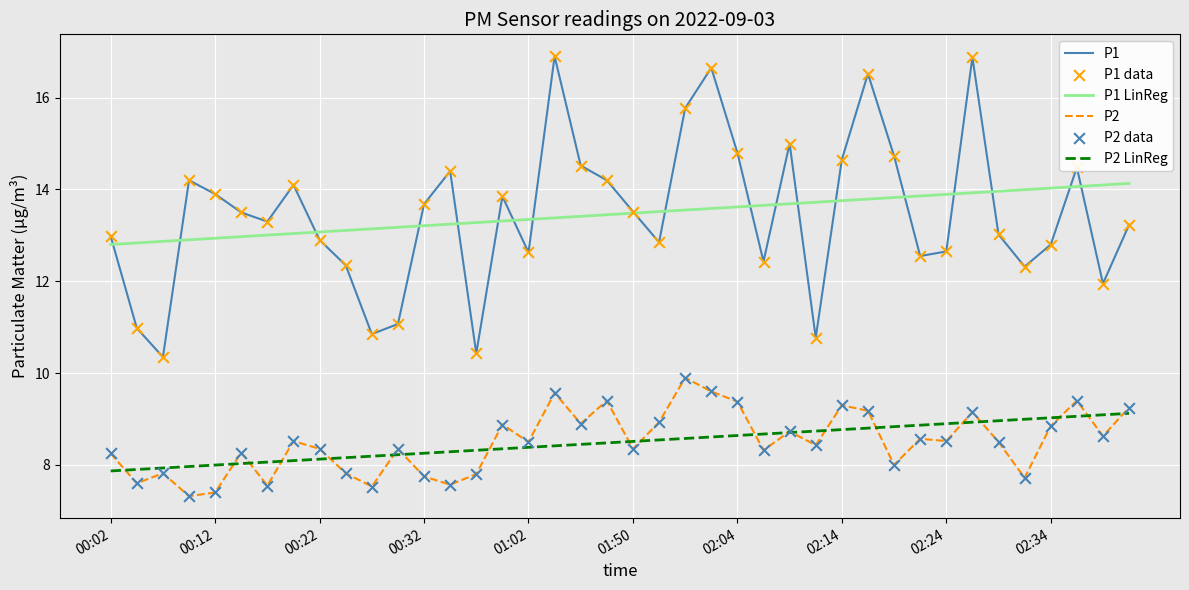

Which series has the largest range (max minus min)?

P1